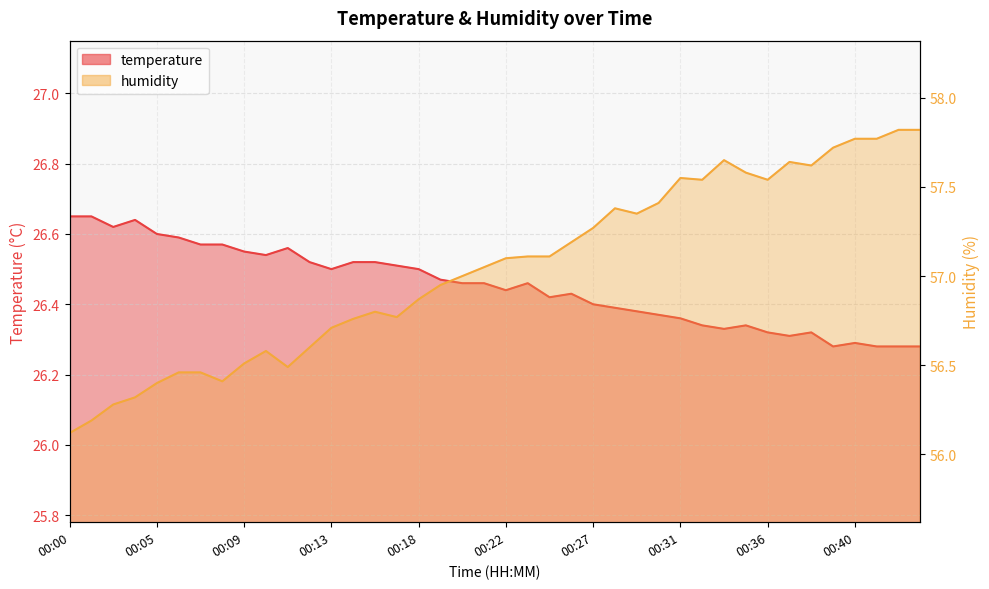

How many temperature values are between 26 and 27?

40